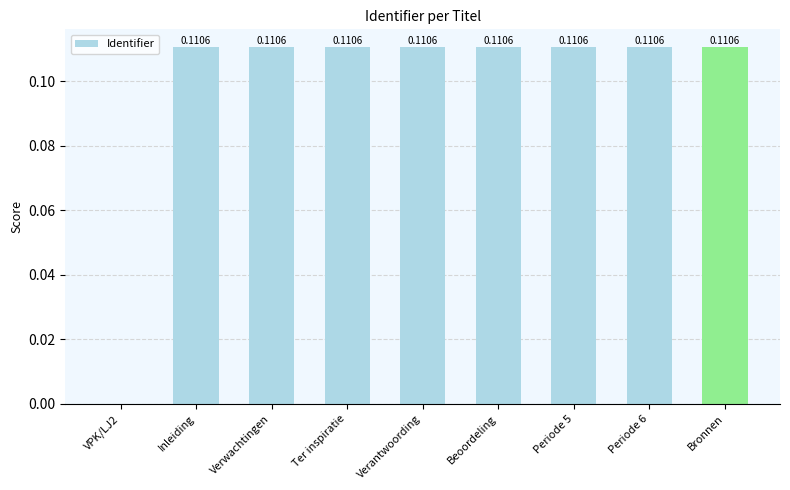

Between Periode 6 and VPK/LJ2, which is larger?

Periode 6